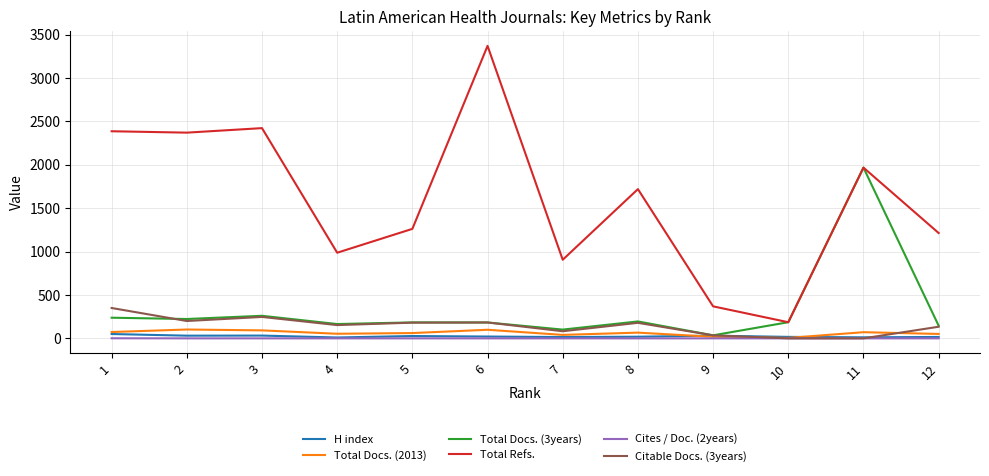

True or false: H index and Total Refs. intersect in this chart.

False